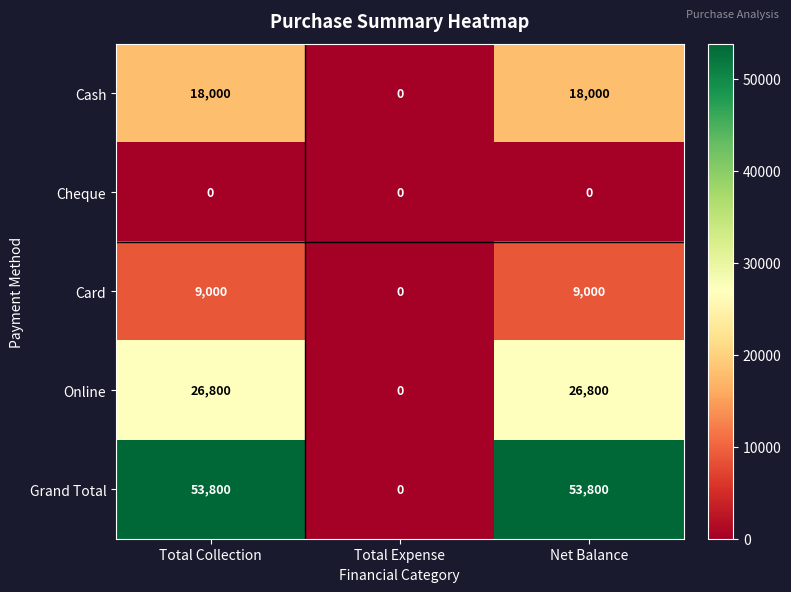

Is the value of Online at Net Balance greater than the value of Card at Total Collection?

Yes